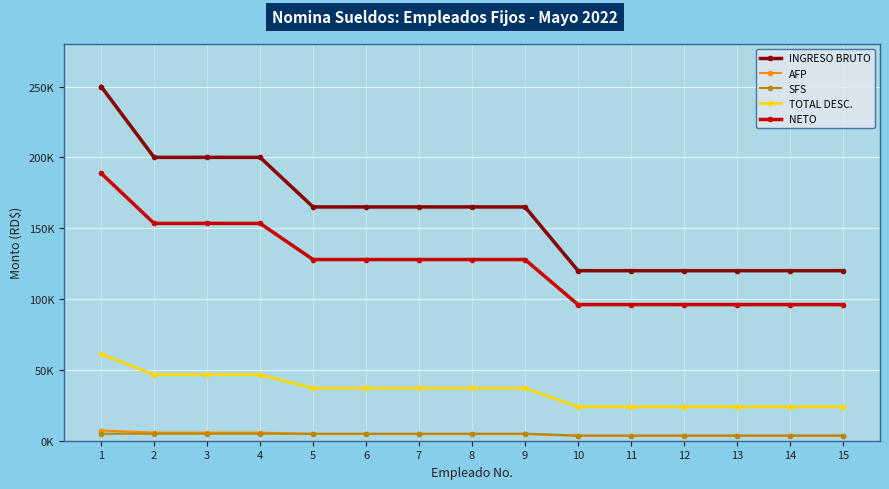

What are all the series names shown in the legend?

INGRESO BRUTO, AFP, SFS, TOTAL DESC., NETO